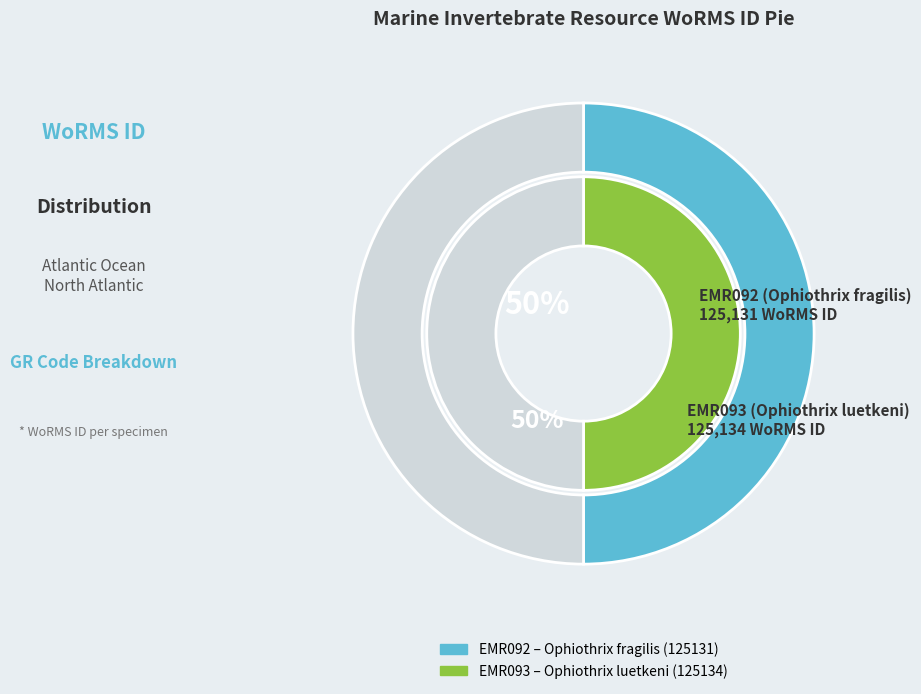

Is it true that EMR092 (Ophiothrix fragilis) is 65% of the pie?

False